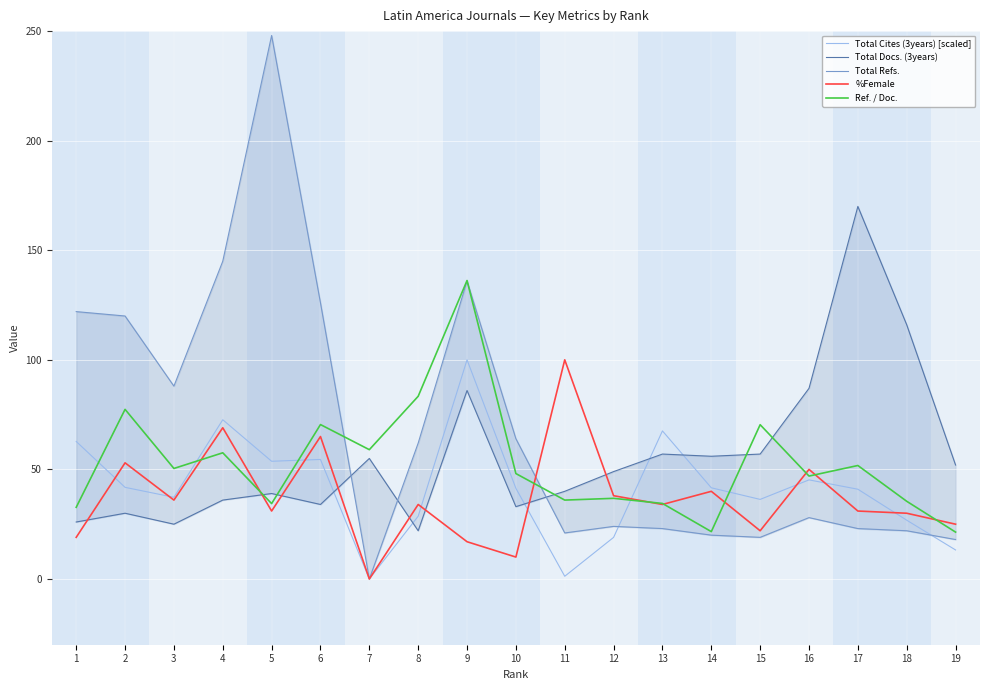

What is the greatest value displayed?

248.0